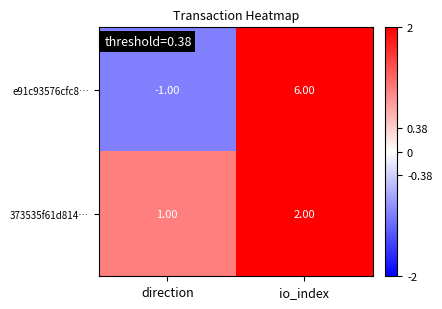

Rank the series by their average value, from lowest to highest.

373535f61d814…, e91c93576cfc8…